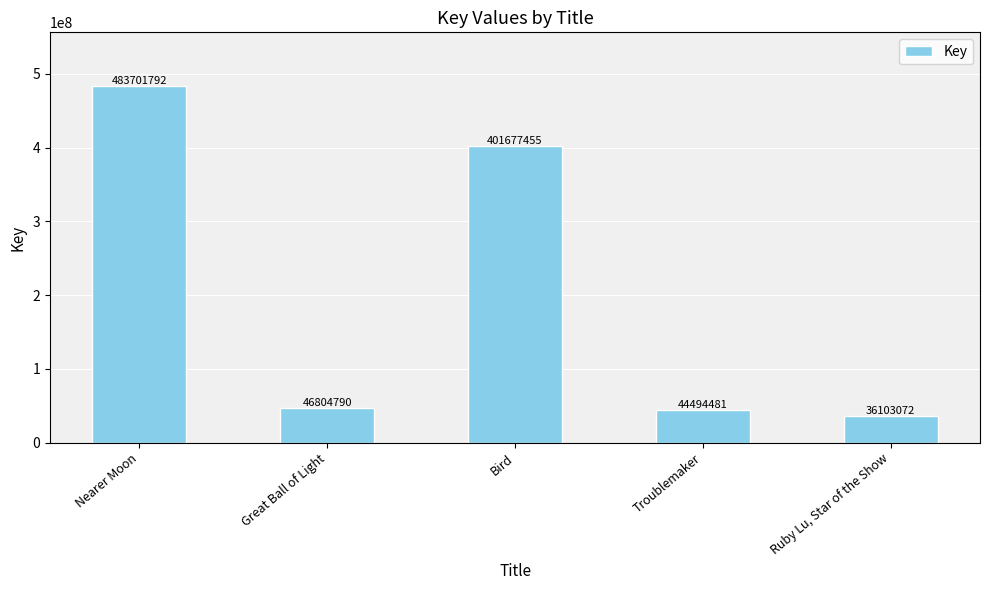

What position from the right is Ruby Lu, Star of the Show?

1